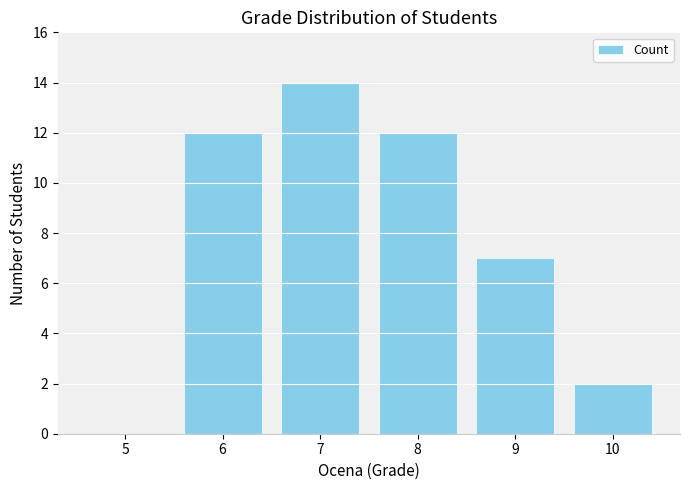

What is the change in value from 5 to 10?

+2